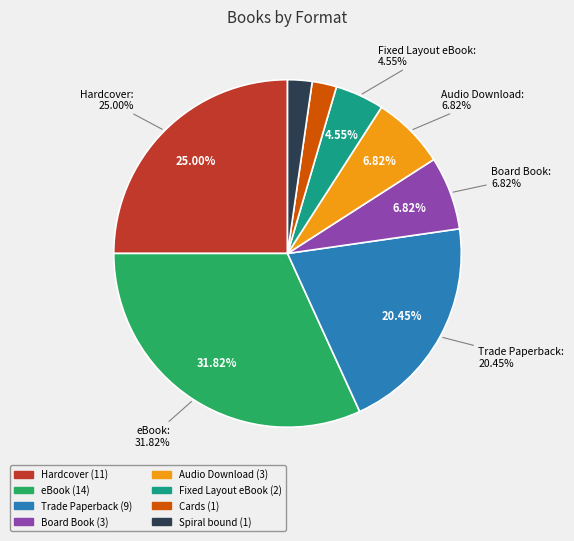

Is it true that Spiral bound is 1% of the pie?

False